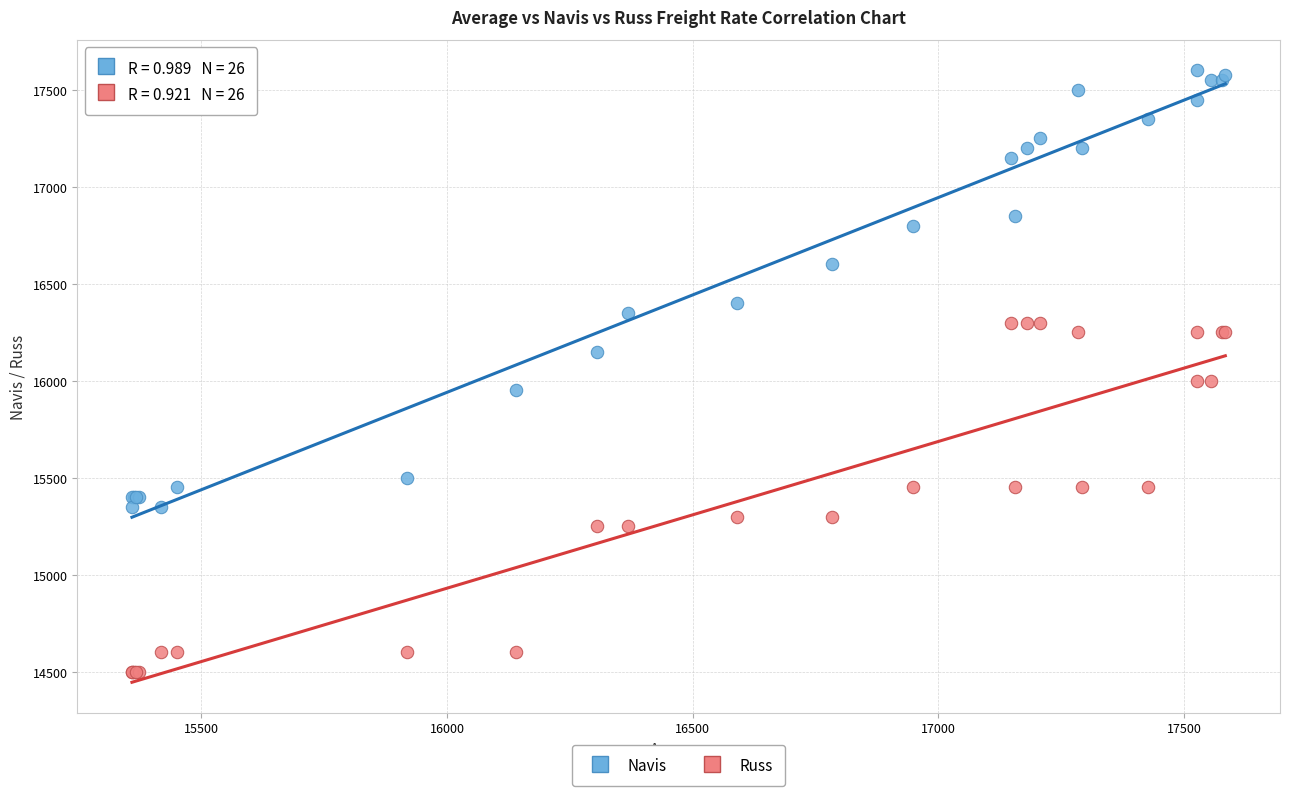

Which series reaches the maximum Y coordinate?

Navis